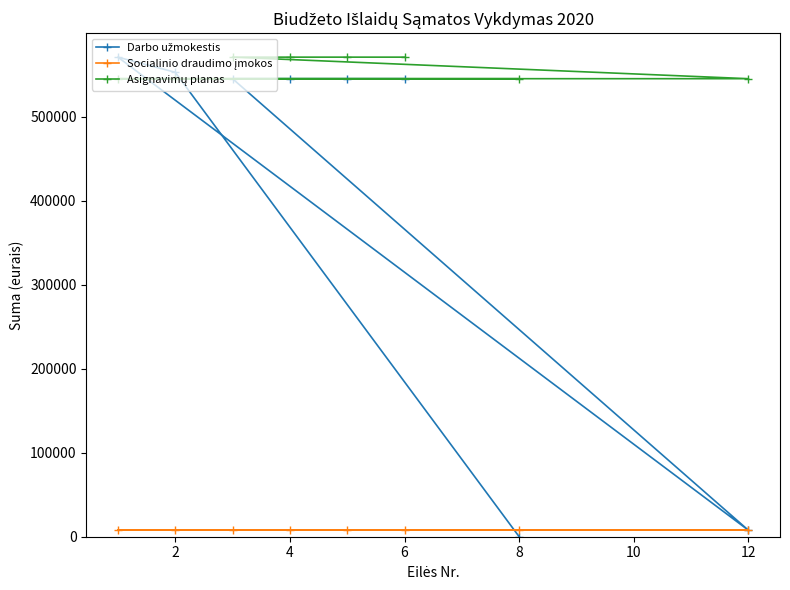

True or false: Socialinio draudimo įmokos and Asignavimų planas cross at least once.

False